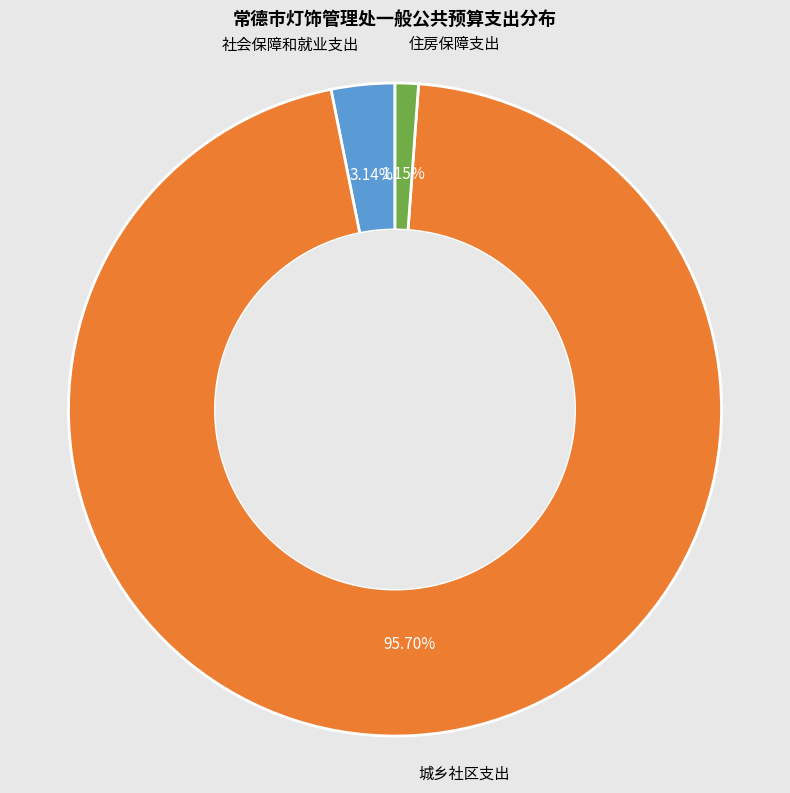

Which category has the biggest portion of the pie?

城乡社区支出